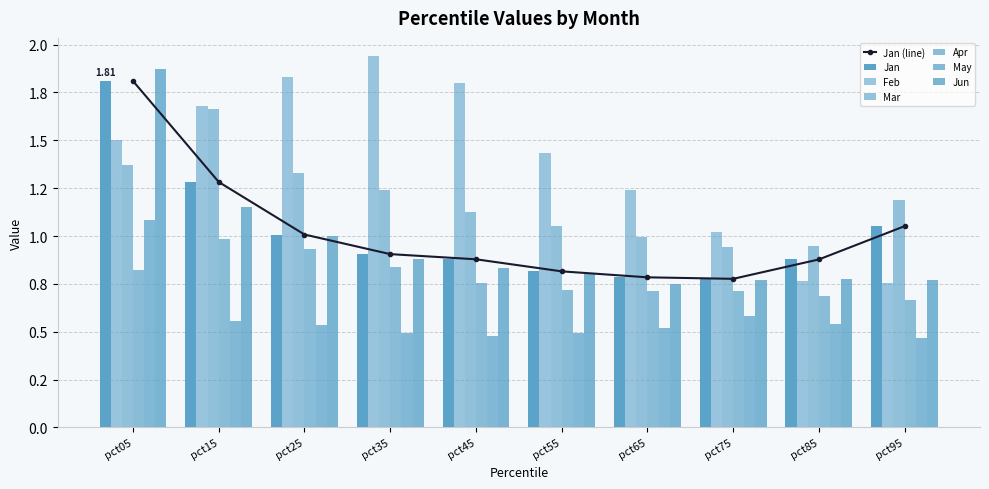

Which series has the largest total across all categories?

Feb